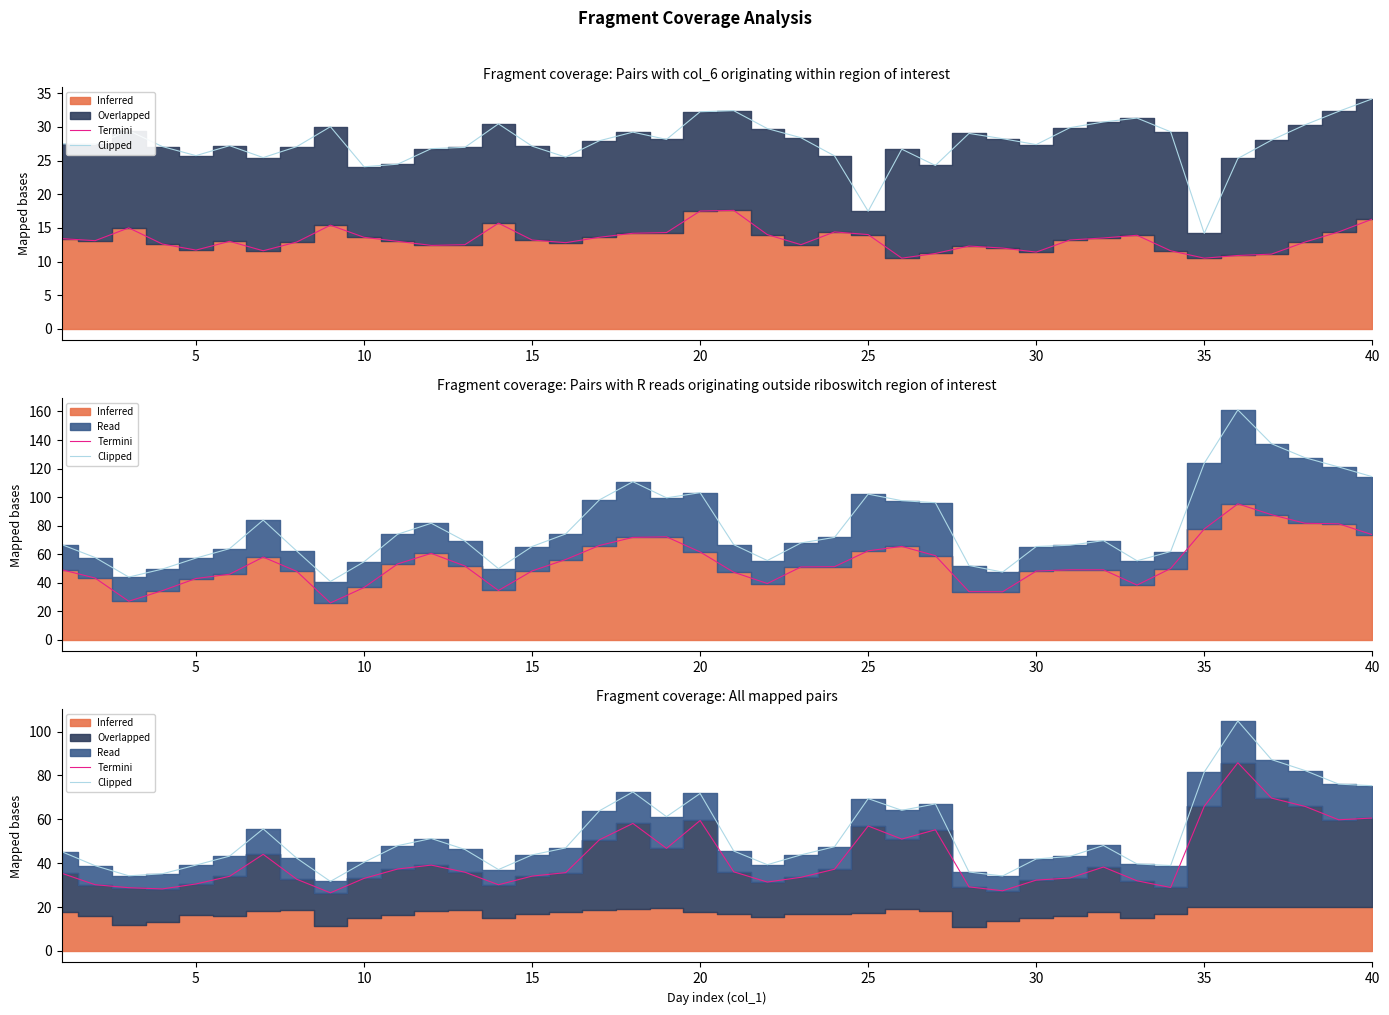

Is it true that Termini equals 55.1 at 10?

False